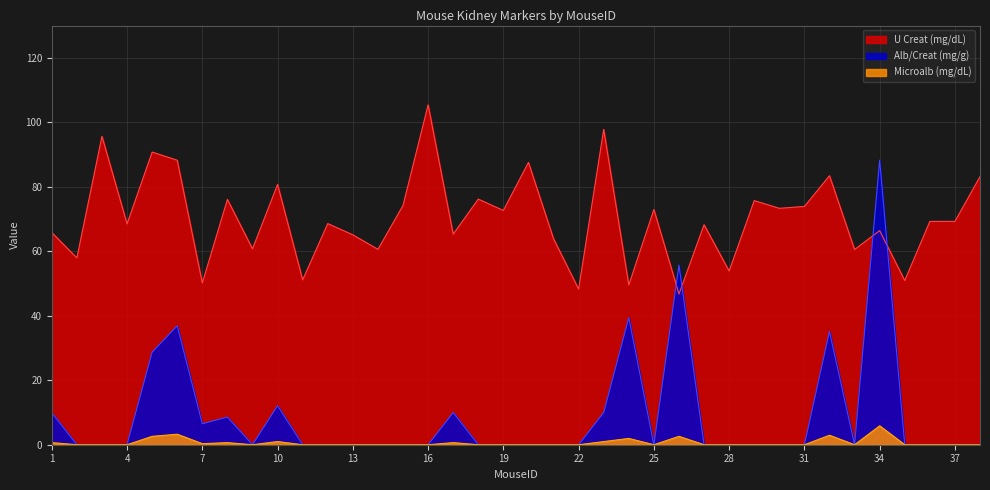

Does the chart have visible grid lines?

Yes